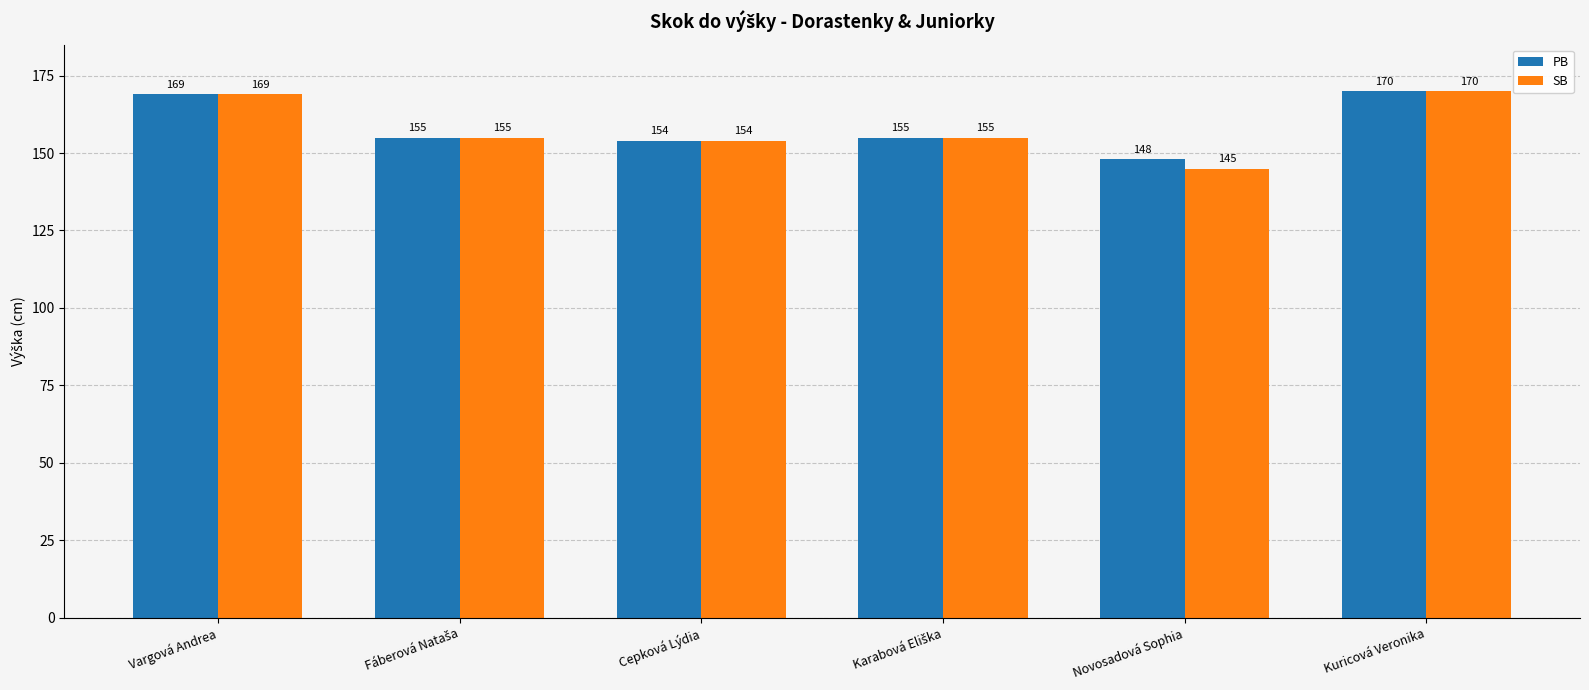

Read the PB value at Cepková Lýdia, to the nearest 10.

150